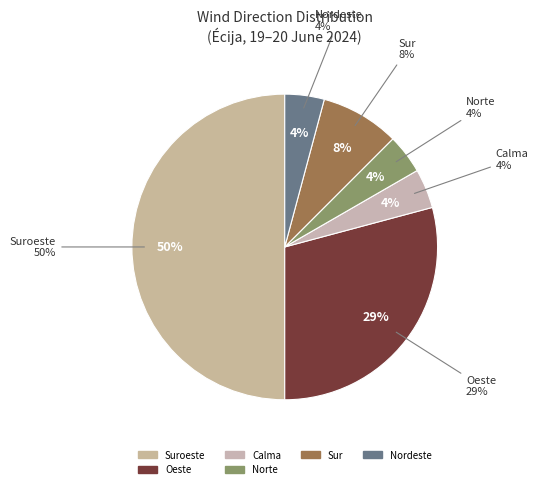

What is the largest slice in the pie chart?

Suroeste